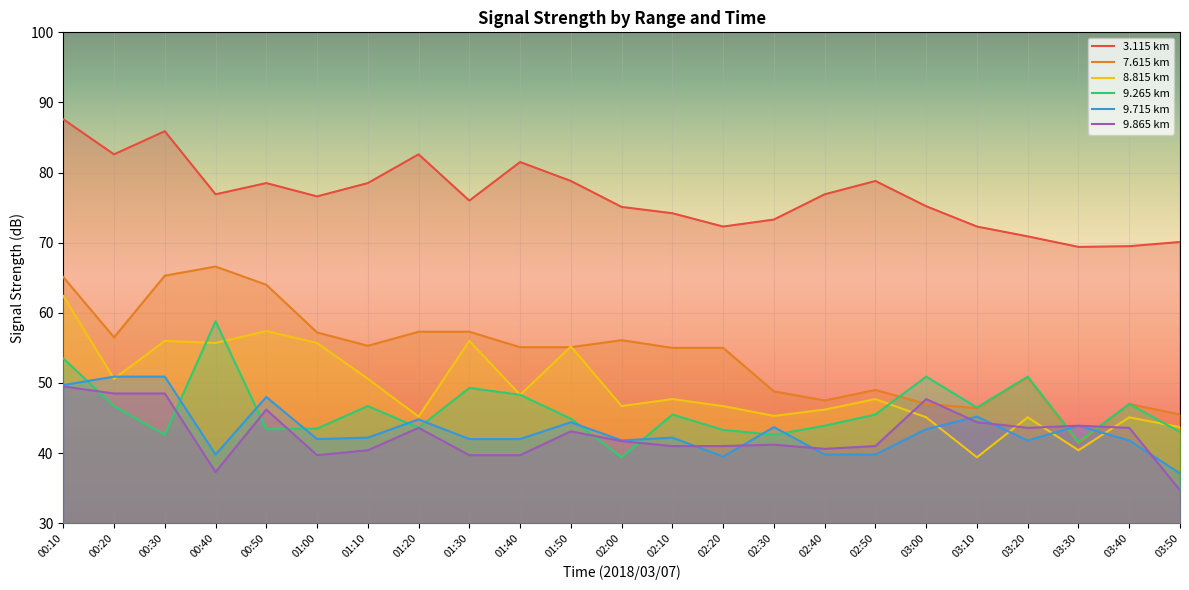

True or false: 9.715 km has more than 0 points higher than both neighbors.

True